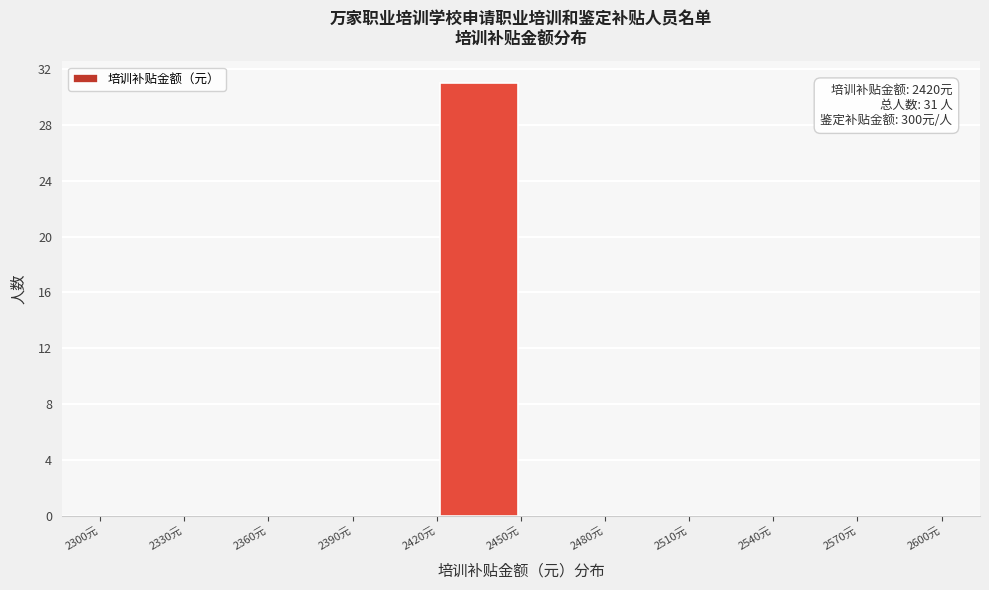

Over which range of the x-axis is the bar tallest?

2420 to 2450